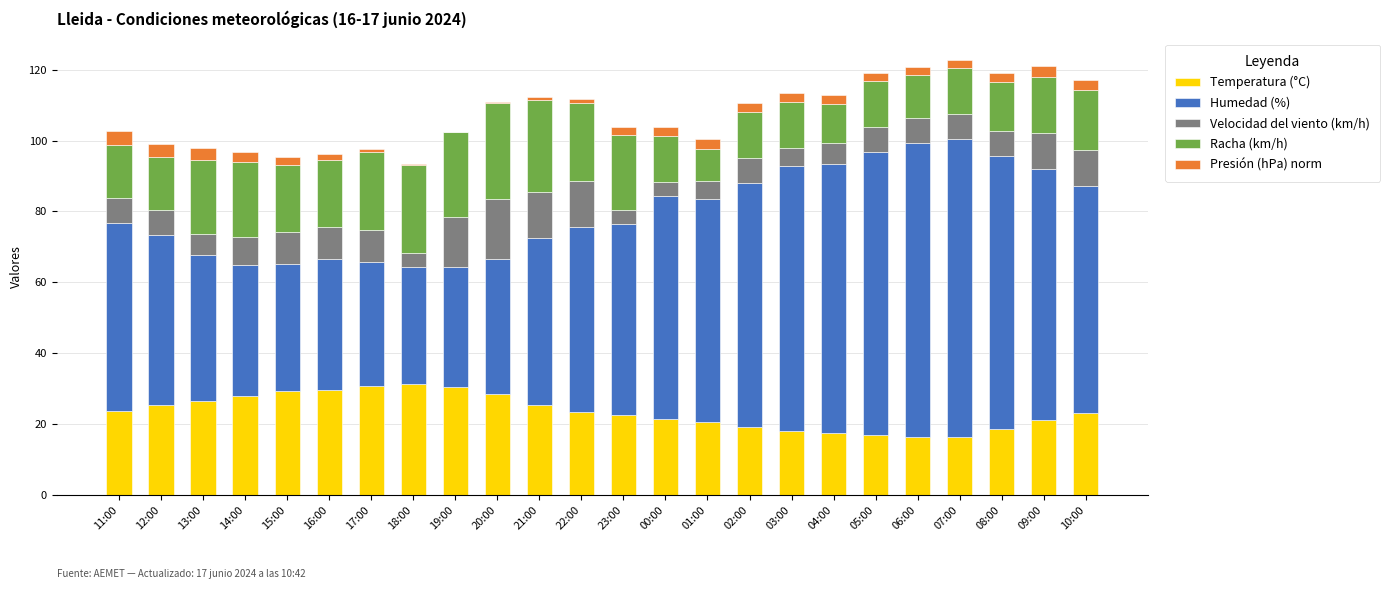

What is the sum of all Temperatura (°C) values?

563.2